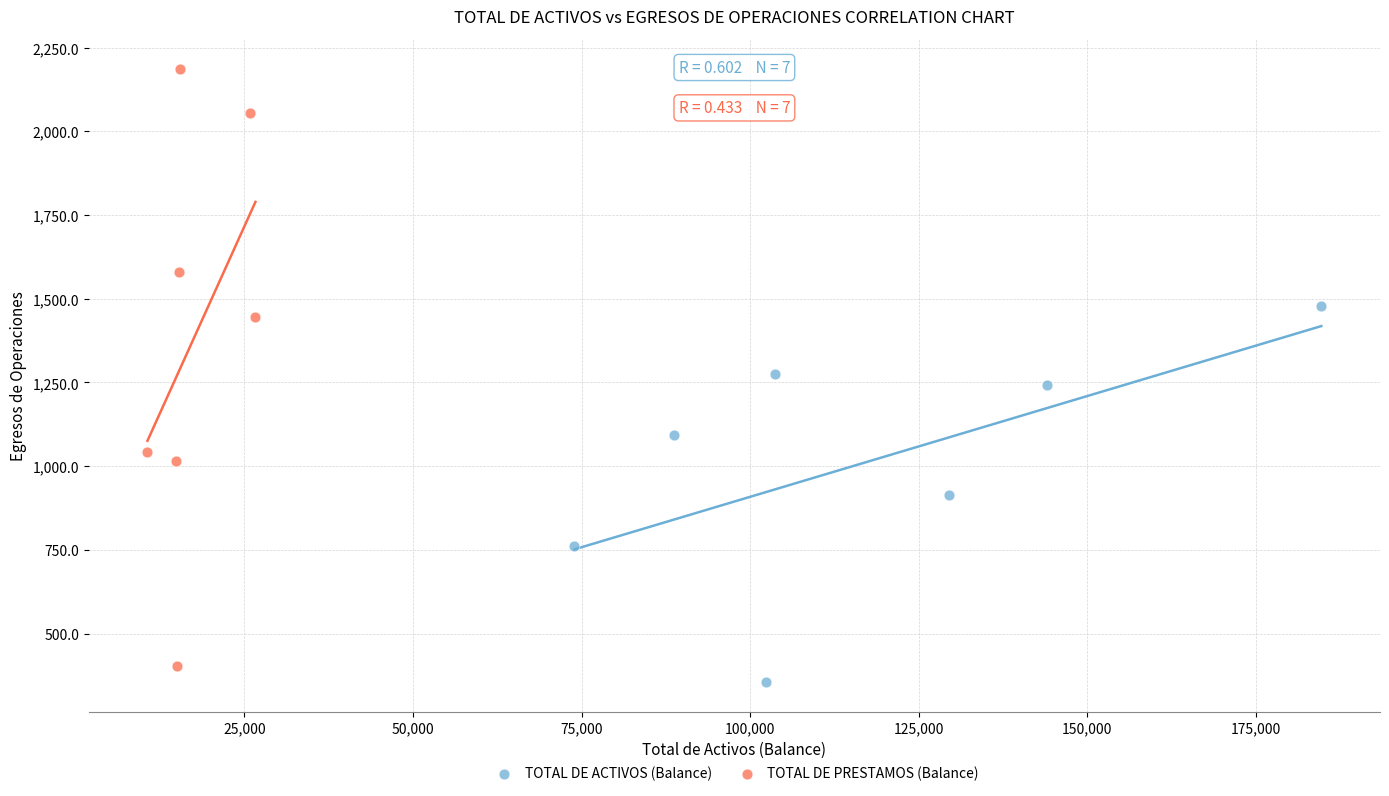

Which series reaches the maximum Y coordinate?

TOTAL DE PRESTAMOS (Balance)